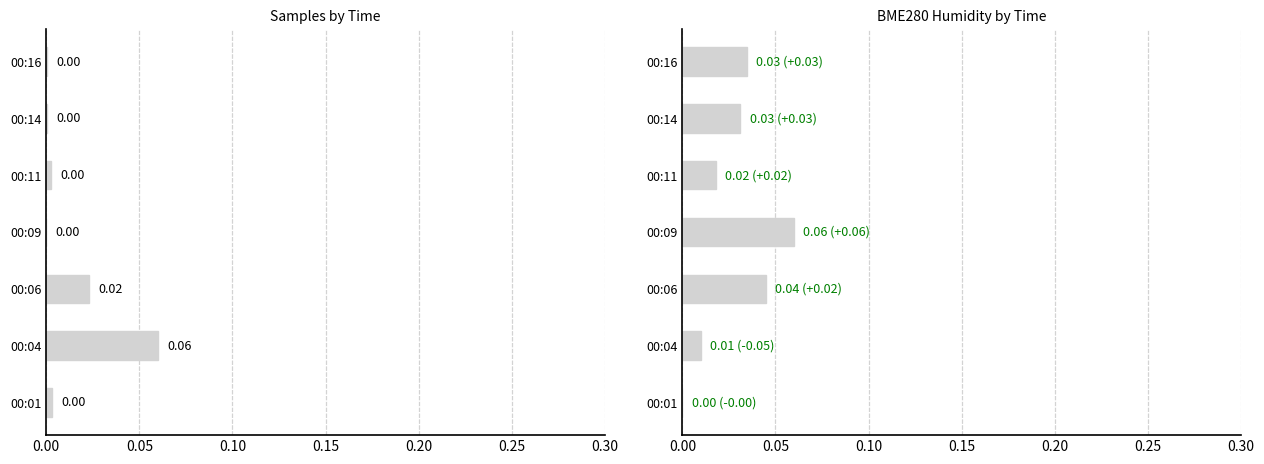

Are the bars horizontal?

Yes